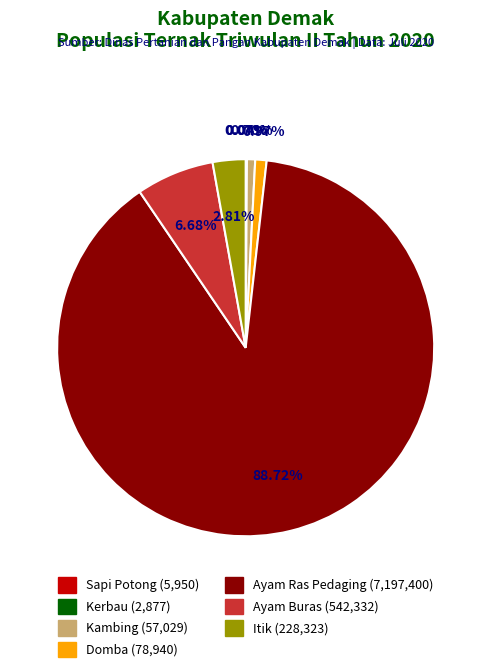

Is the sum of Domba and Ayam Buras greater than half?

No